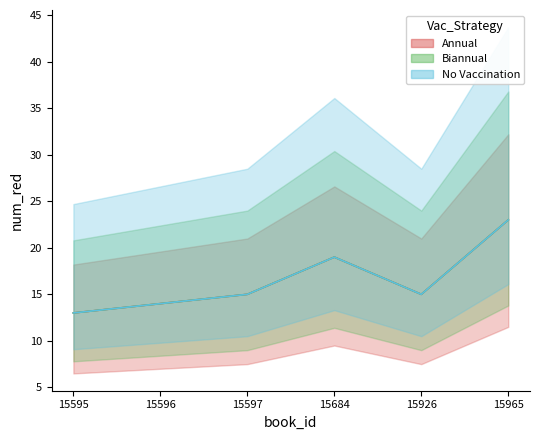

What is the value of the No Vaccination point at the 4th from the left?

19